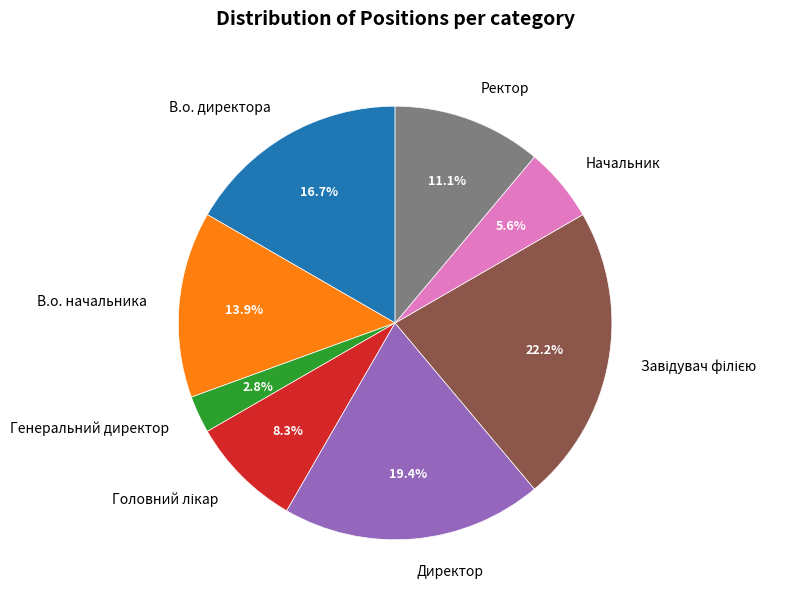

Which category has the smallest portion of the pie?

Генеральний директор